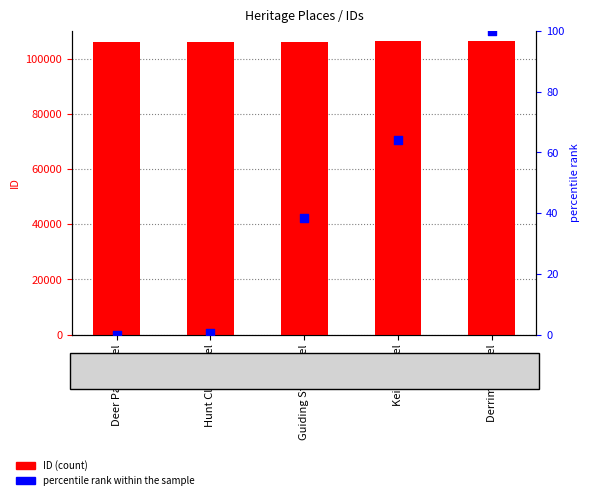

What is the total value across all series at Keilor Hotel?

106266.2